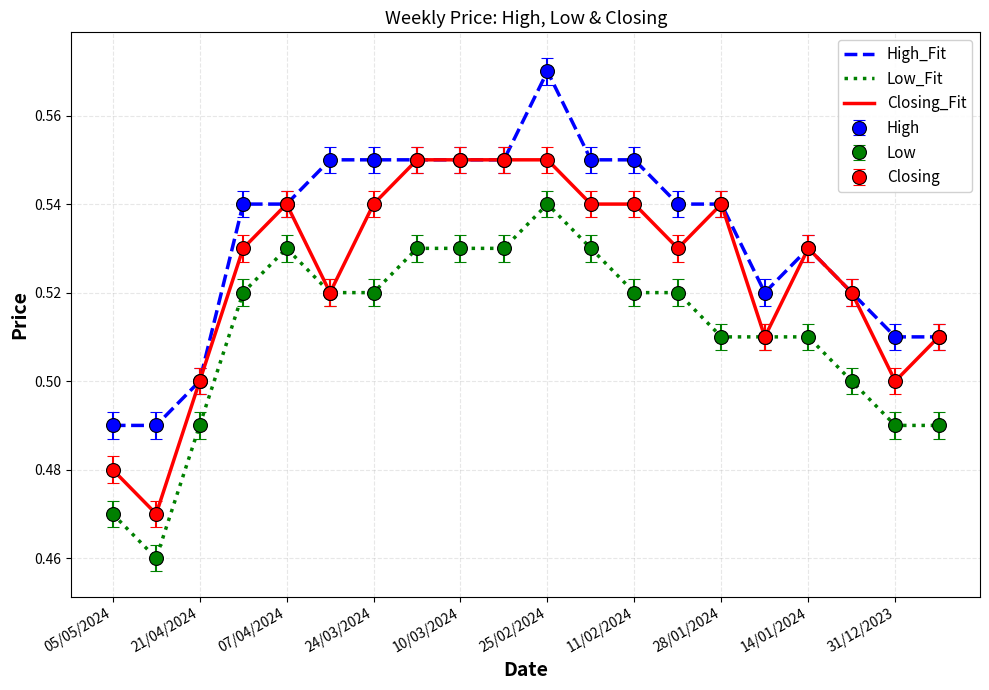

How many lines are shown in the chart?

3